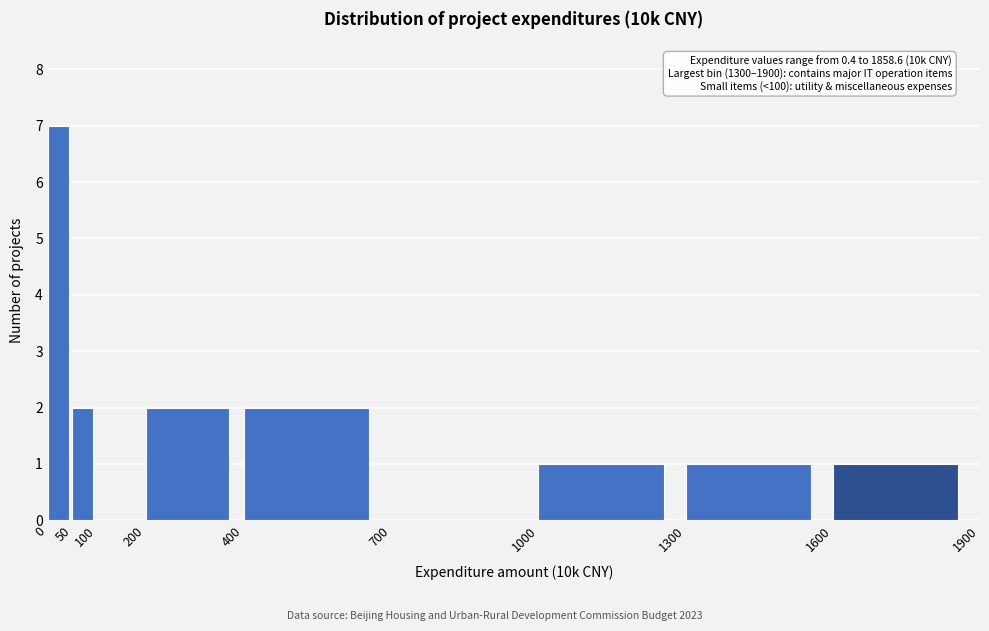

Over which range of the x-axis is the bar tallest?

0 to 50